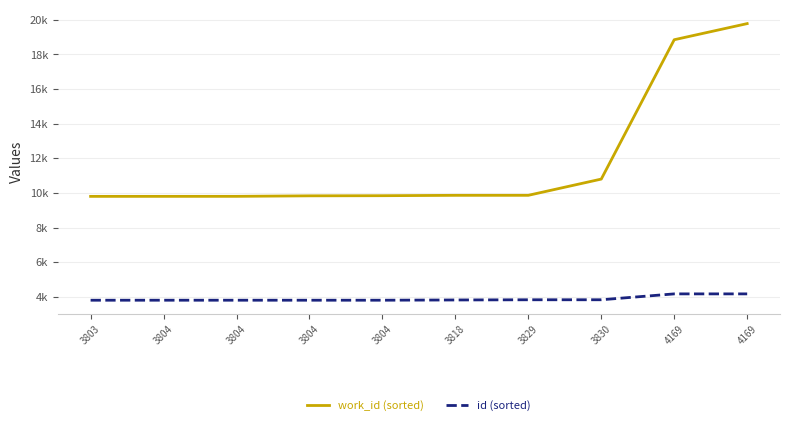

List the labels in order of id (sorted) value, smallest first.

3803, 3804, 3804, 3804, 3804, 3818, 3829, 3830, 4169, 4169